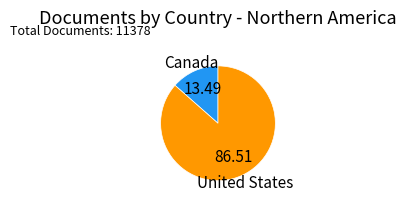

Does any single category account for the majority?

Yes